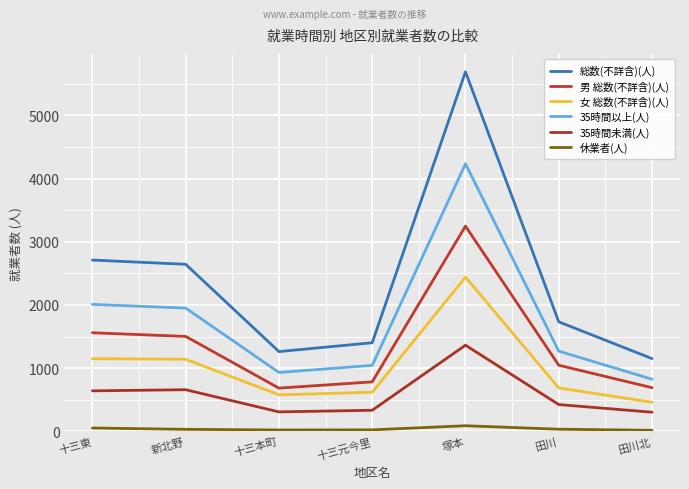

At which category is the sum across all series the highest?

塚本